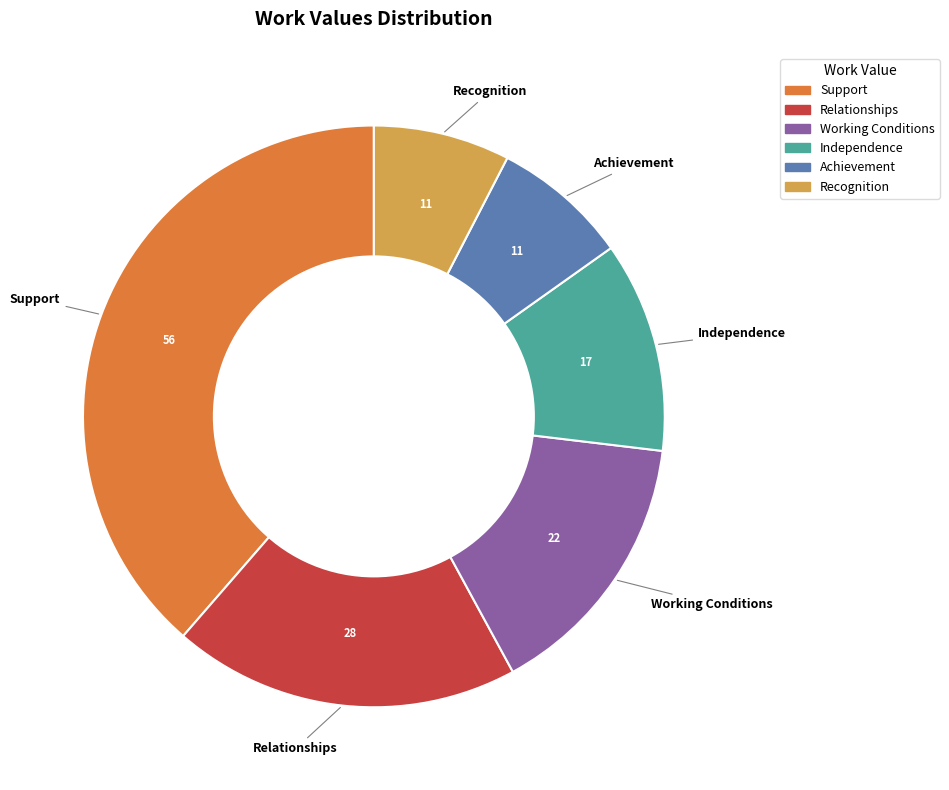

Is the sum of Achievement and Working Conditions greater than half?

No